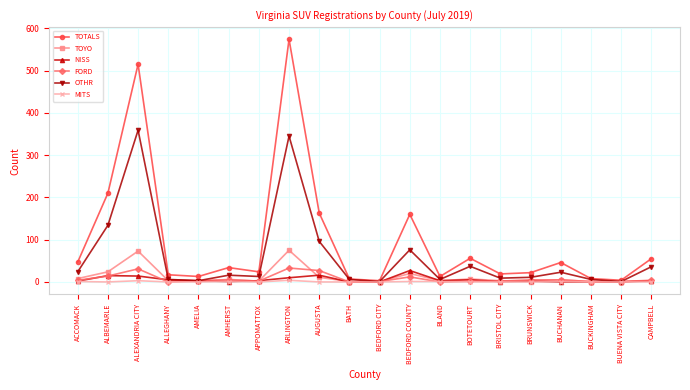

At BEDFORD COUNTY, list the series in order from largest to smallest.

TOTALS, OTHR, NISS, TOYO, FORD, MITS